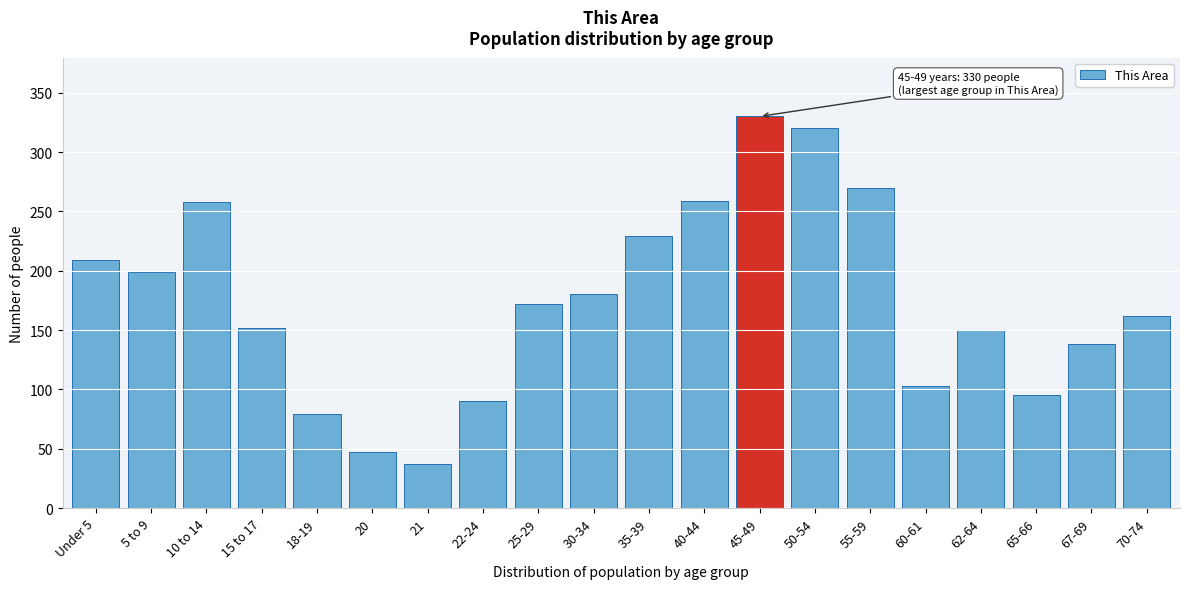

What is the value of the 5th bar from the left?

79